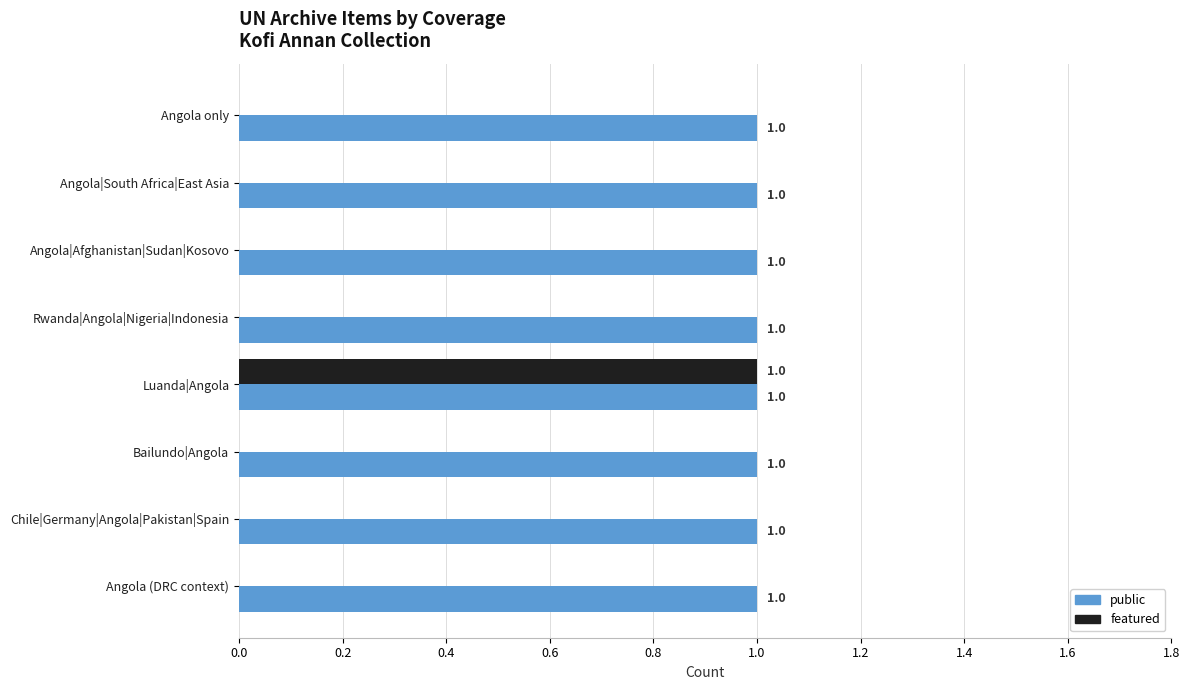

At which category is the sum across all series the highest?

Luanda|Angola